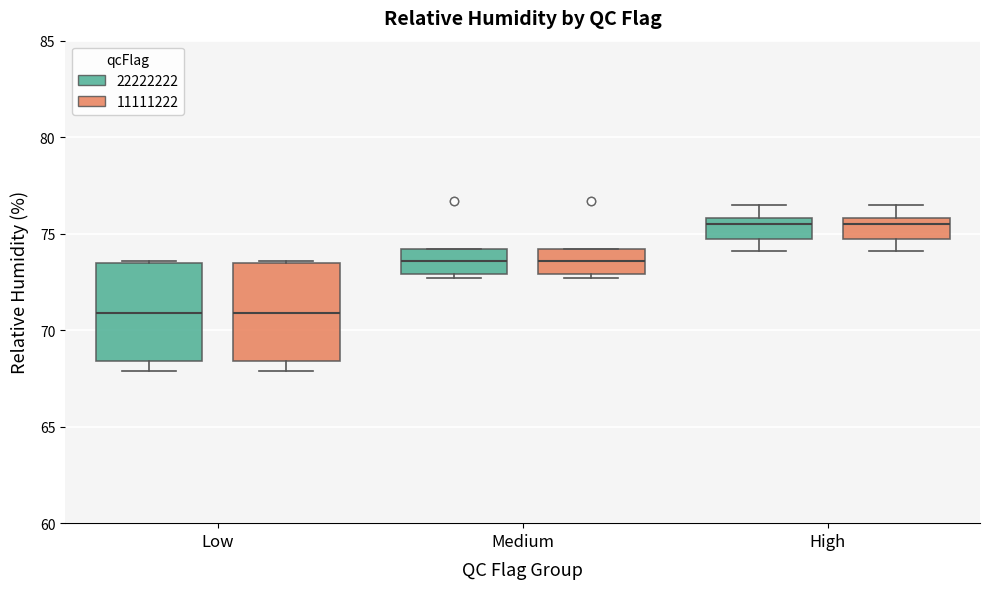

Where is the lower edge of the box for Medium (11111222) on the y-axis? The values are not printed on the chart, so give them approximately, as read against the axis.

73.0